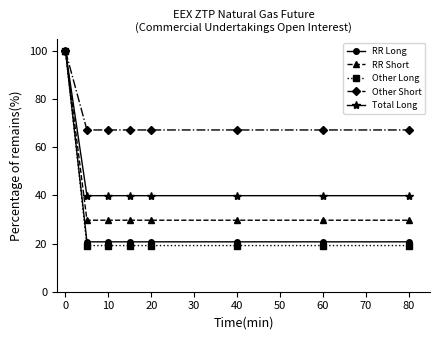

Which series has the largest range (max minus min)?

Other Long